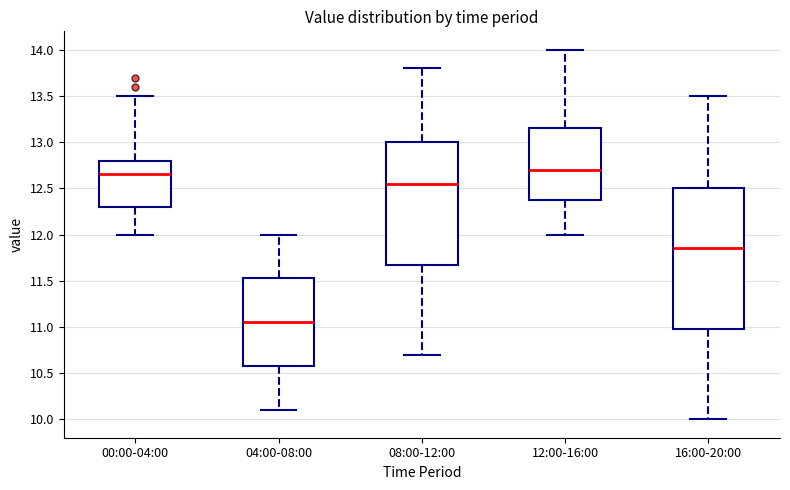

Reading left to right, read every box against the y-axis: the position of its median line, the range the box covers, and the ends of its whiskers. The values are not printed on the chart, so give them approximately, as read against the axis.

00:00-04:00: median 12.65, box 12.30 to 12.80, whiskers 12.00 to 13.50
04:00-08:00: median 11.05, box 10.60 to 11.55, whiskers 10.10 to 12.00
08:00-12:00: median 12.55, box 11.70 to 13.00, whiskers 10.70 to 13.80
12:00-16:00: median 12.70, box 12.40 to 13.15, whiskers 12.00 to 14.00
16:00-20:00: median 11.85, box 11.00 to 12.50, whiskers 10.00 to 13.50